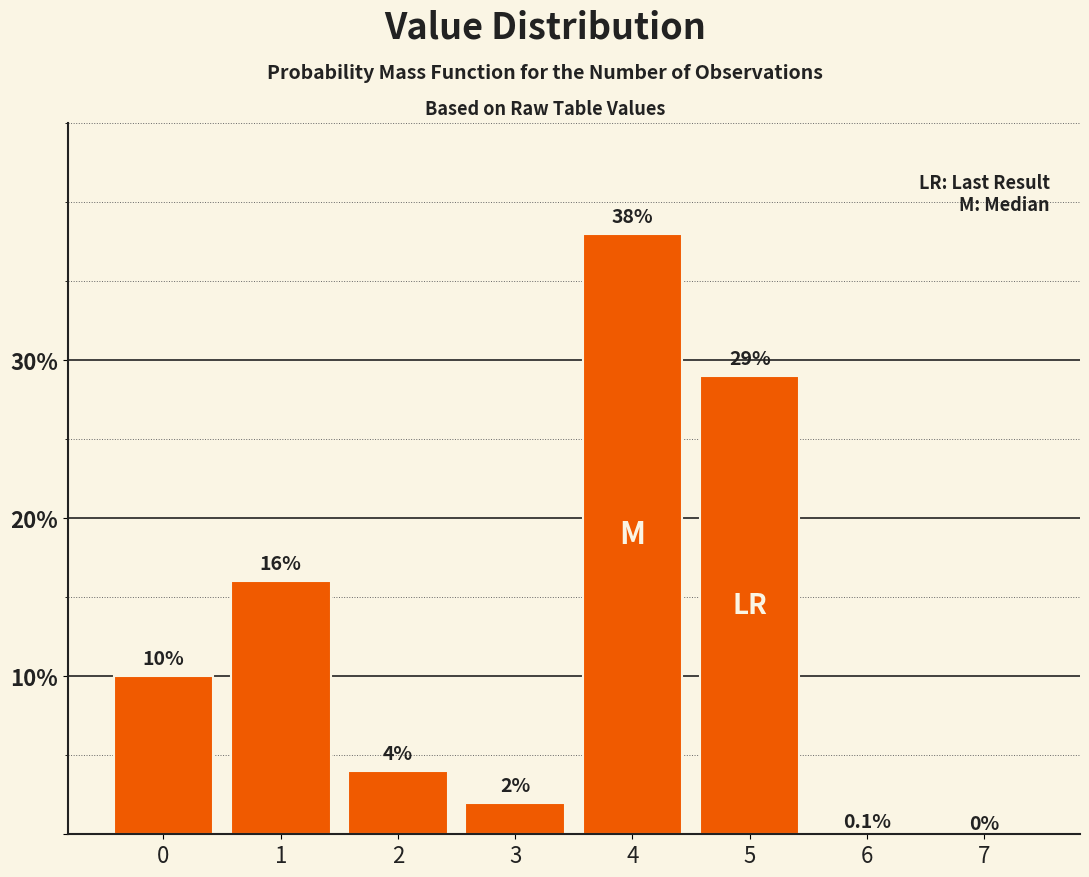

Reading right to left, extract all data points from this chart.

7=0.0	6=0.1	5=29.0	4=38.0	3=2.0	2=4.0	1=16.0	0=10.0